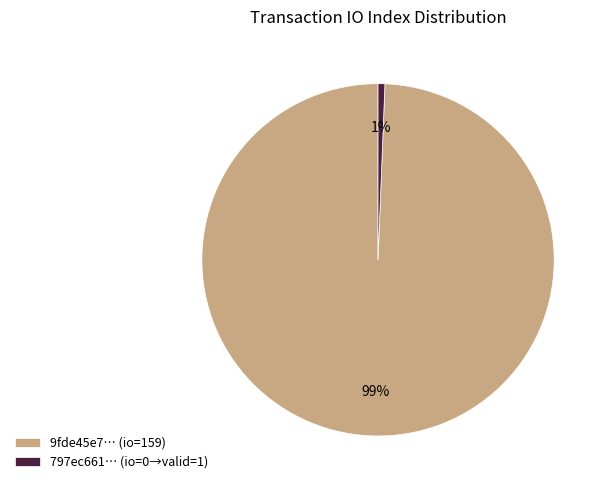

Which slice is the largest?

9fde45e7… (io=159)